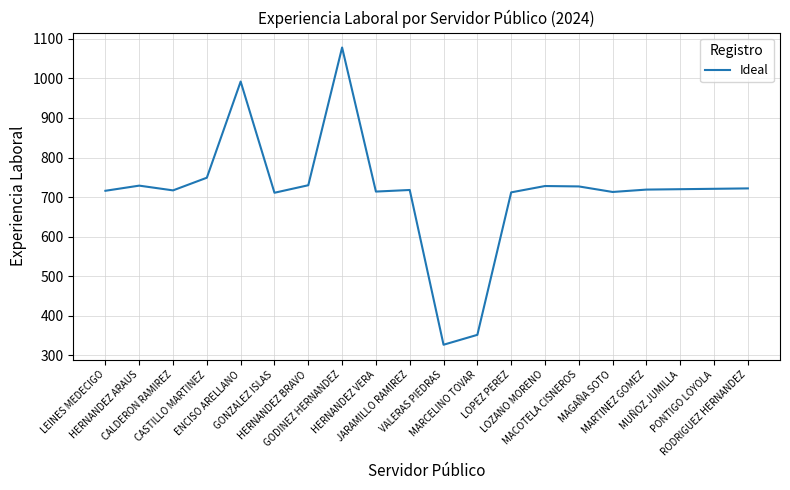

What is the greatest value displayed?

1078